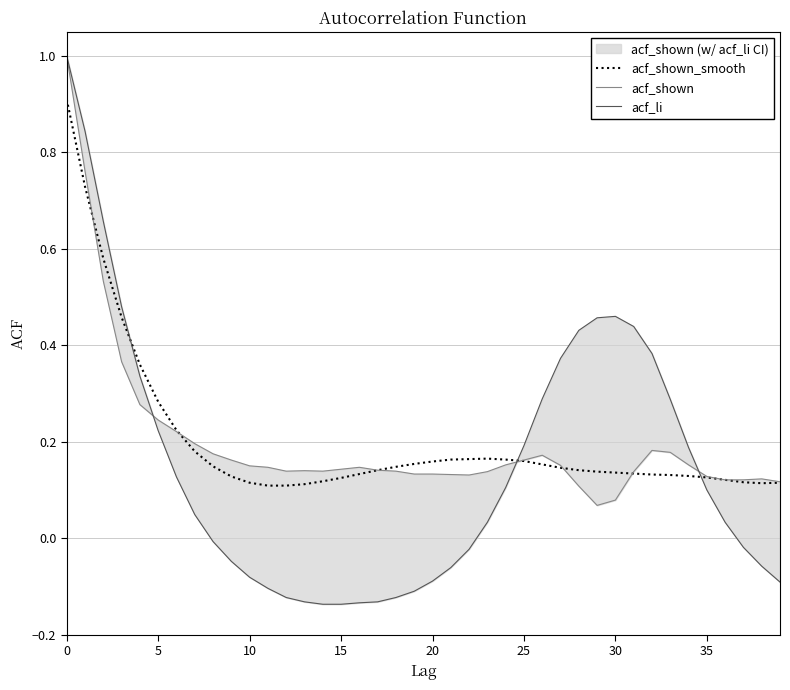

Where is acf_shown nearest to the value 0?

29